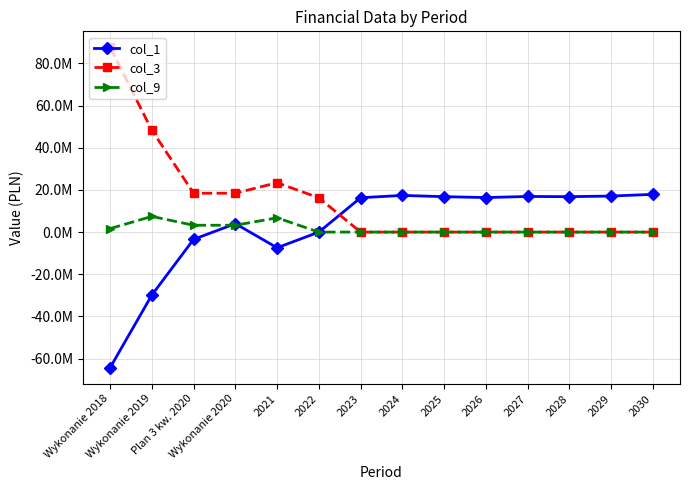

True or false: col_1 has a value of 7069732.0 at Wykonanie 2020.

False